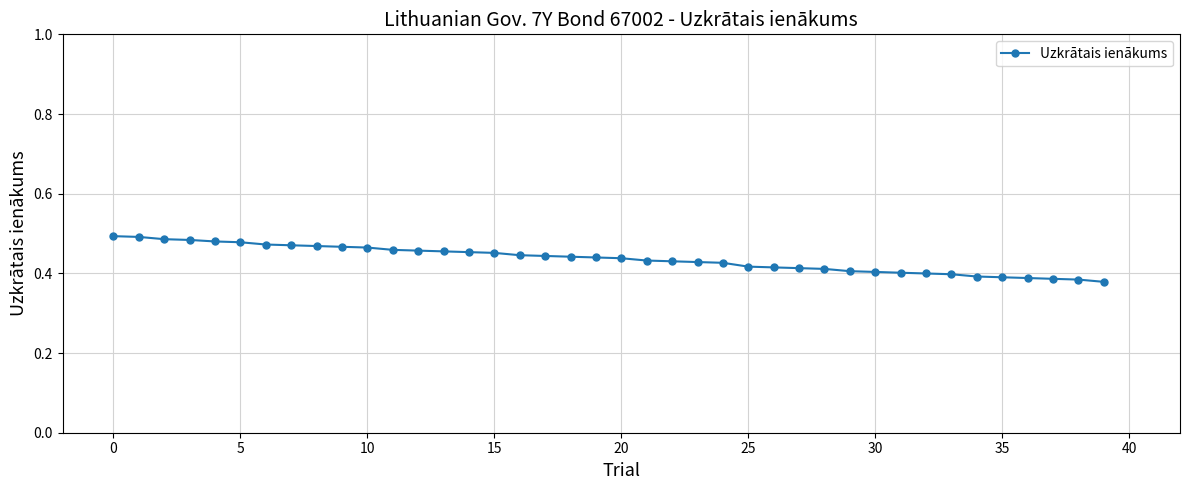

What is the sum of all values?

17.4